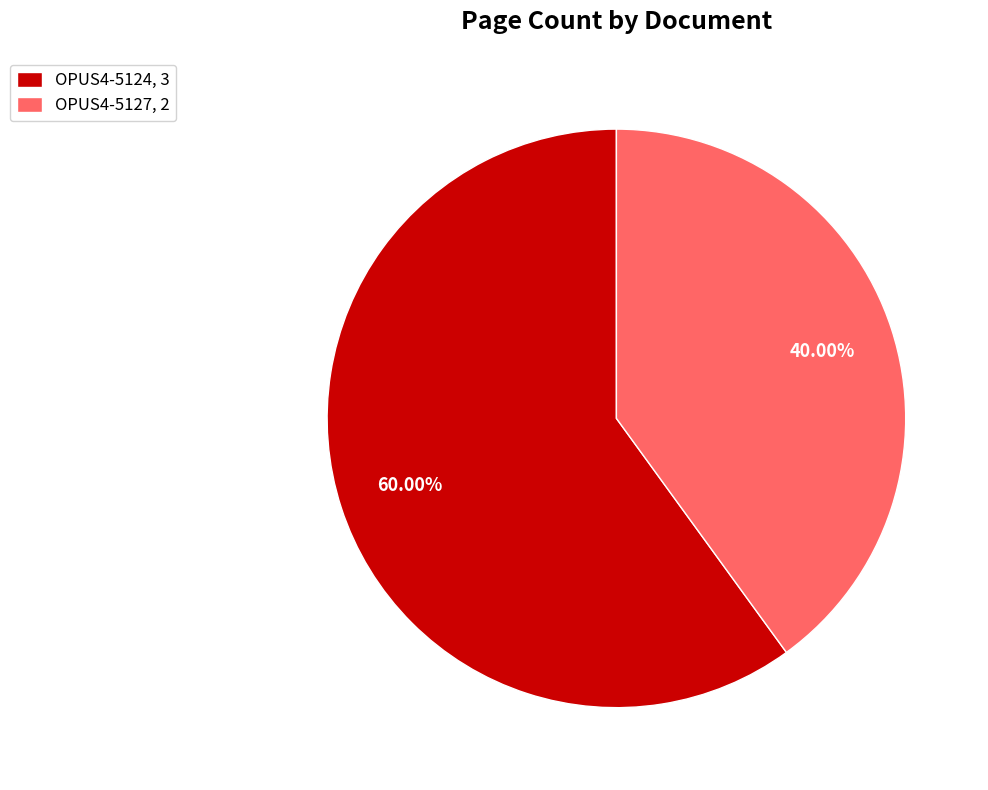

Rank the categories by value from highest to lowest.

OPUS4-5124, OPUS4-5127